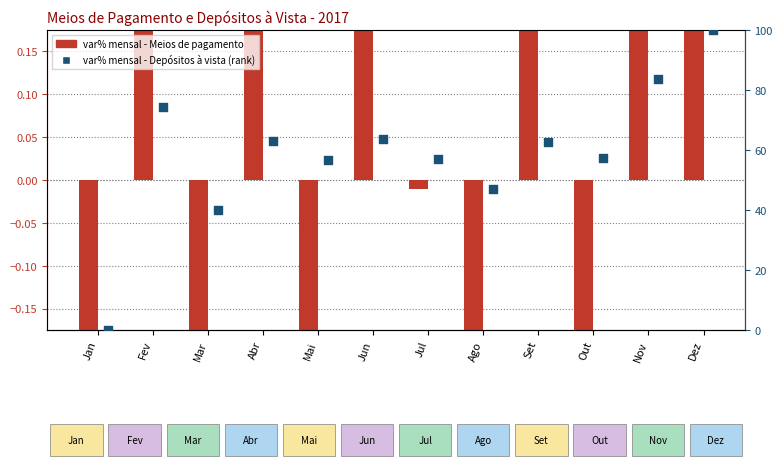

Is the value of var% Depósitos à vista (rank) at Nov greater than the value of var% Meios de pagamento at Nov?

Yes